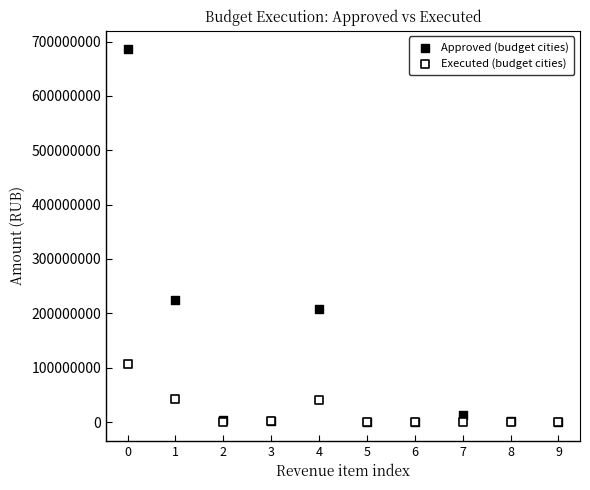

Which series reaches the maximum Y coordinate?

Approved (budget cities)